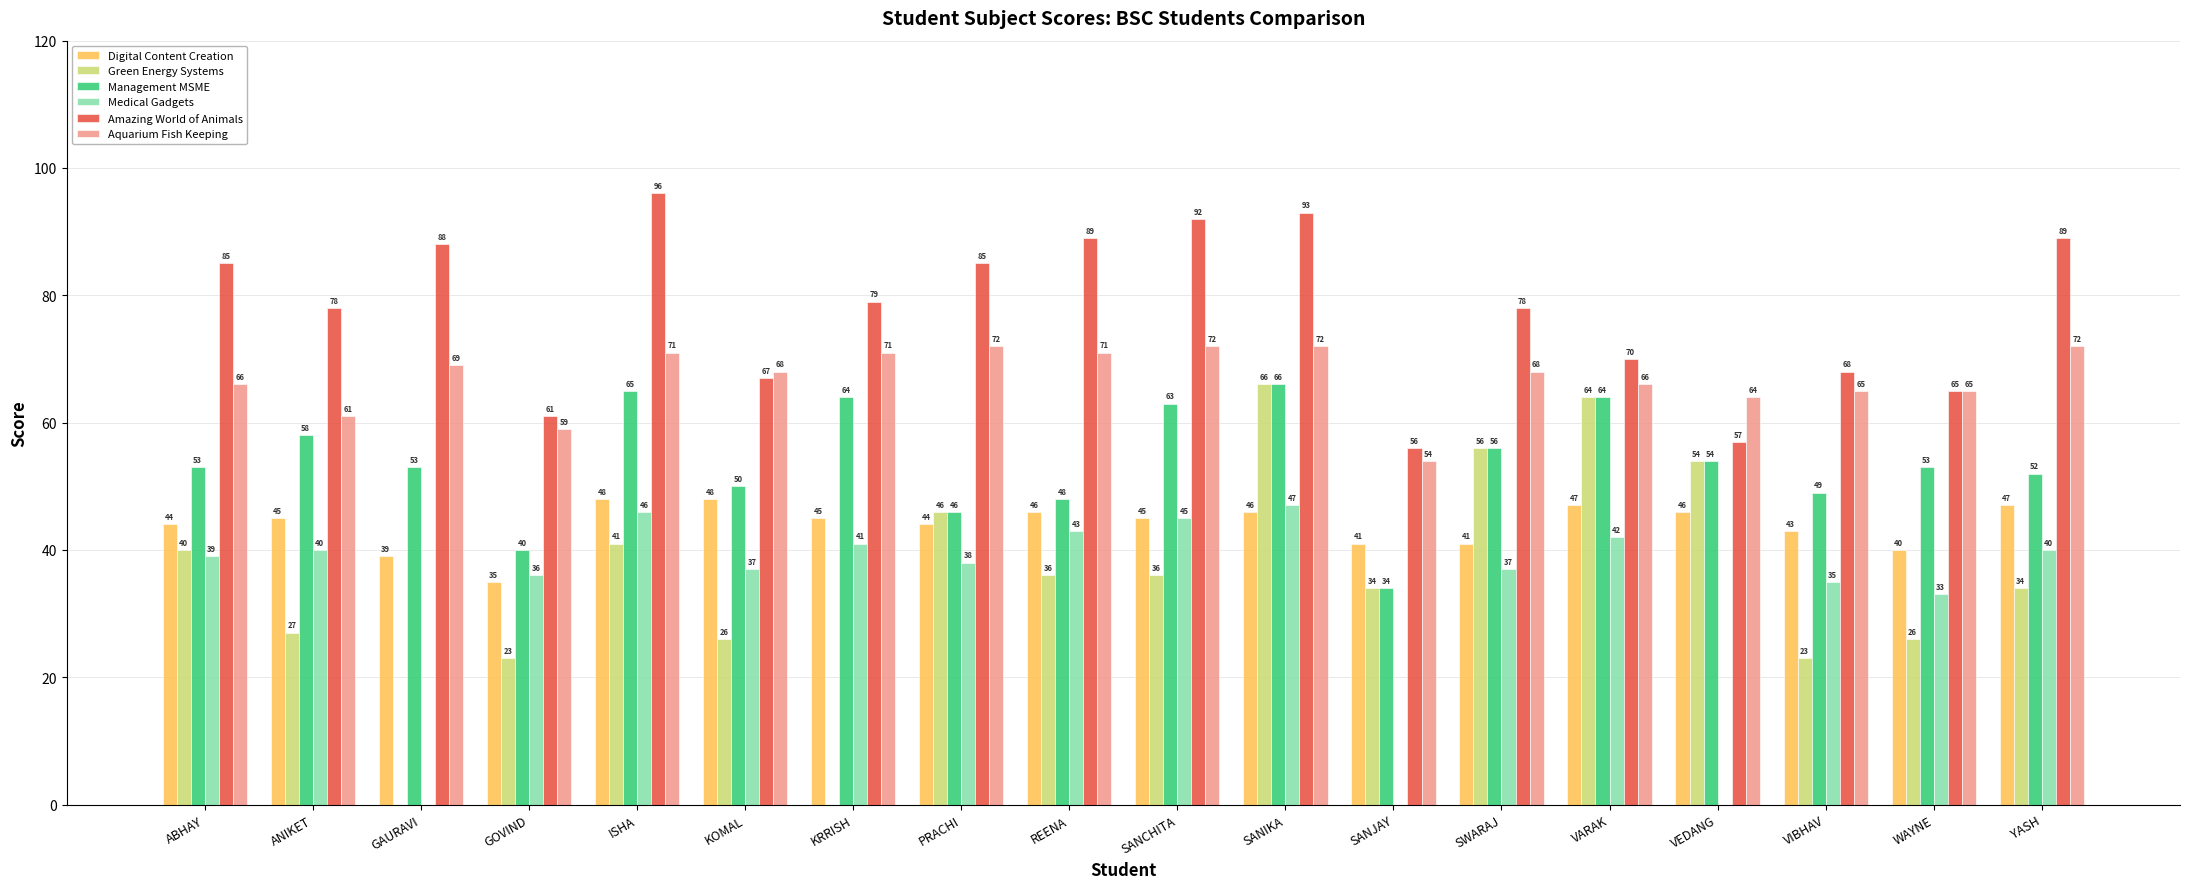

What is the greatest value displayed?

96